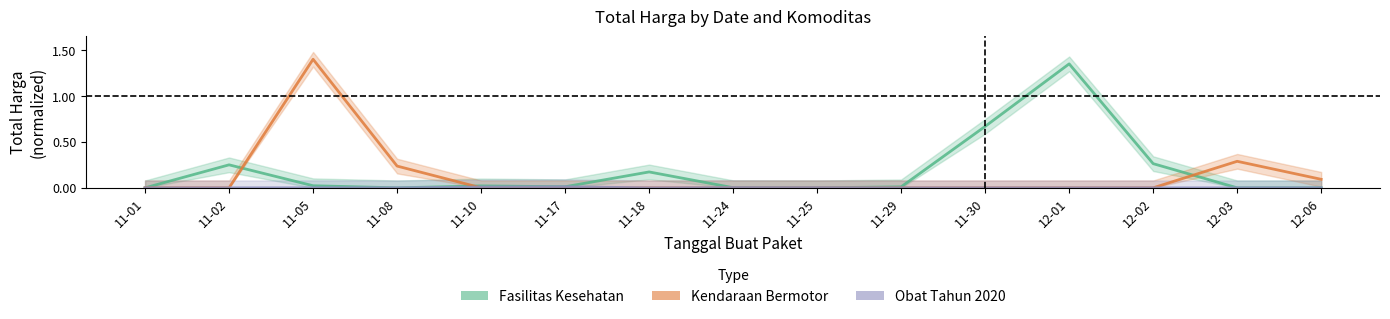

Where do Kendaraan Bermotor and Fasilitas Kesehatan first cross each other?

11-02 and 11-05